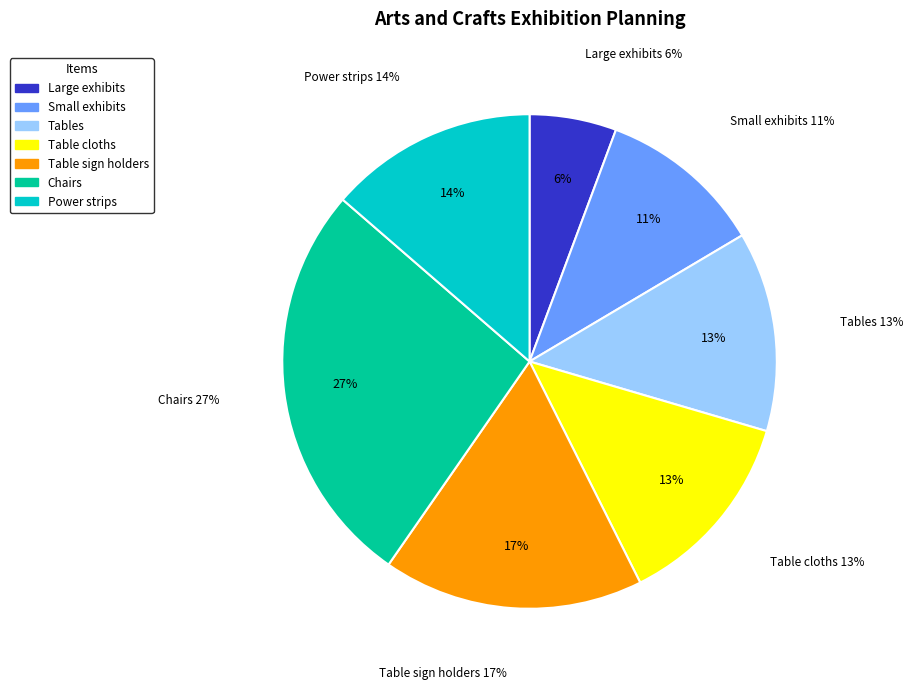

Approximately how many times larger is the value at Chairs compared to Large exhibits?

4.7